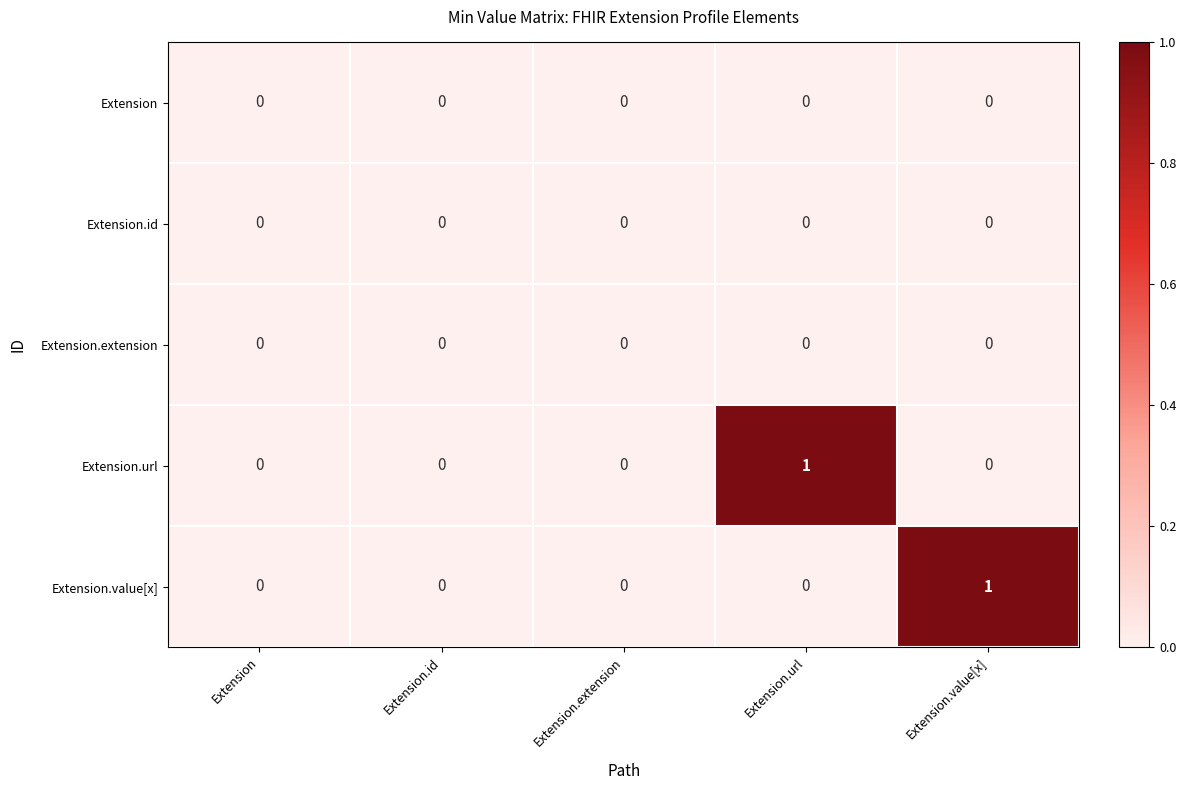

Between Extension.extension and Extension.value[x], which series saw the biggest shift?

Extension.value[x]